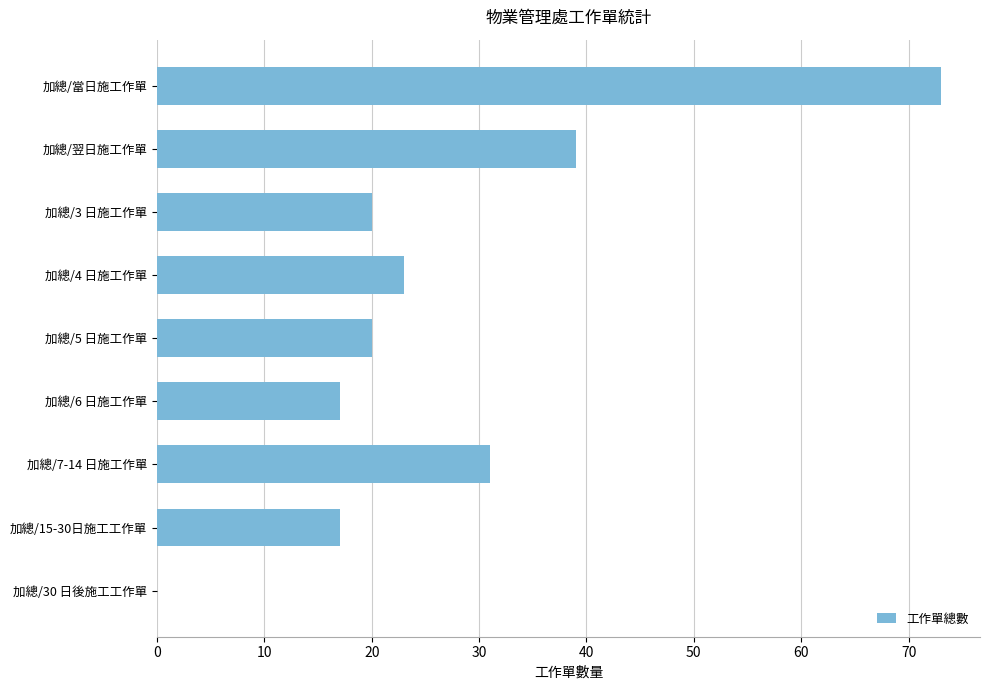

Reading top to bottom, what are all the values shown in this chart?

加總/當日施工作單=73	加總/翌日施工作單=39	加總/3 日施工作單=20	加總/4 日施工作單=23	加總/5 日施工作單=20	加總/6 日施工作單=17	加總/7-14 日施工作單=31	加總/15-30日施工工作單=17	加總/30 日後施工工作單=0